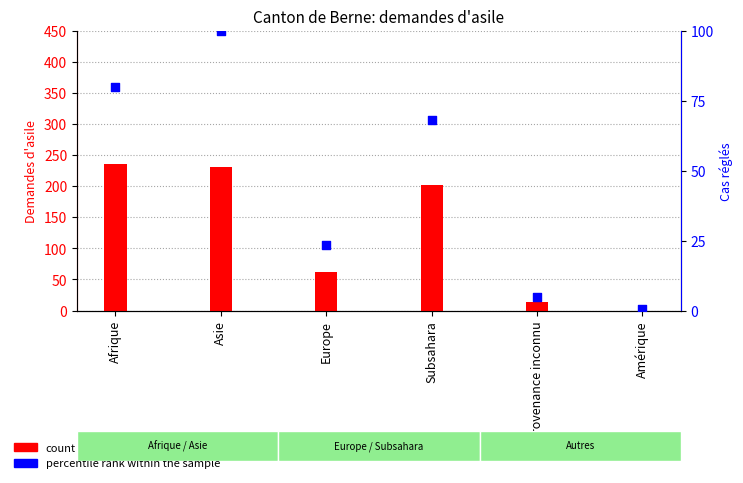

At how many categories does at least one series exceed 135?

3